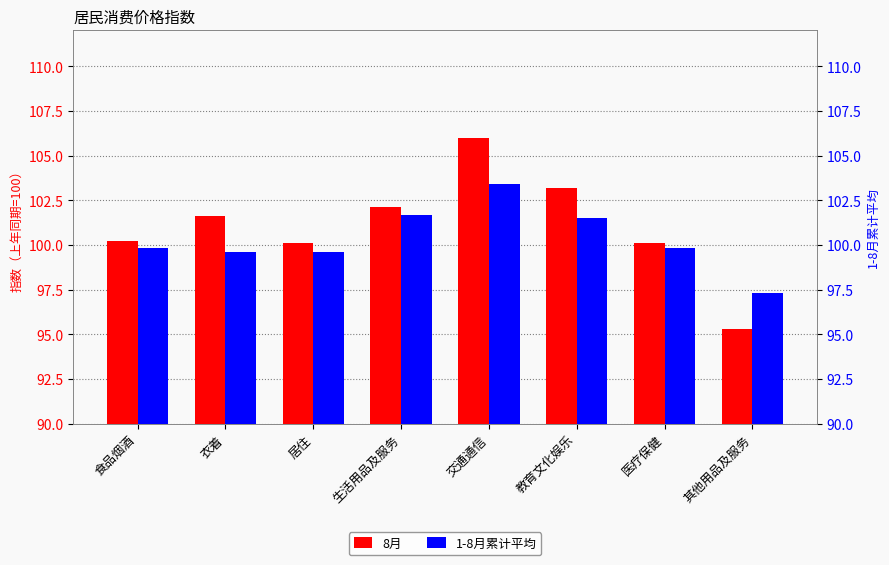

How many data points does each series have?

8